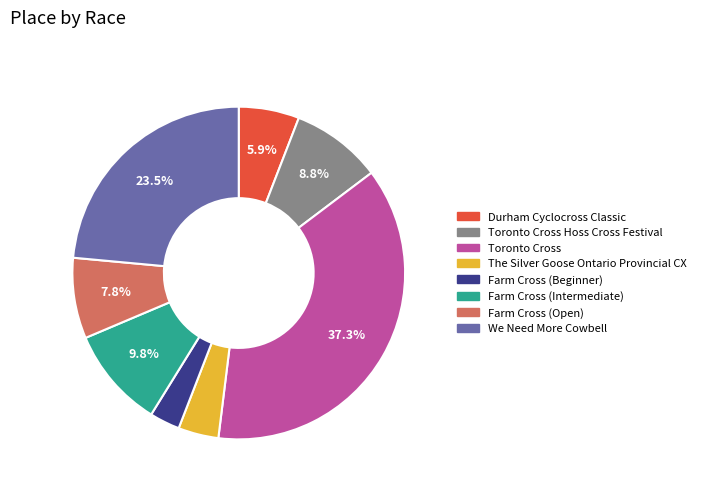

Does any single category account for the majority?

No